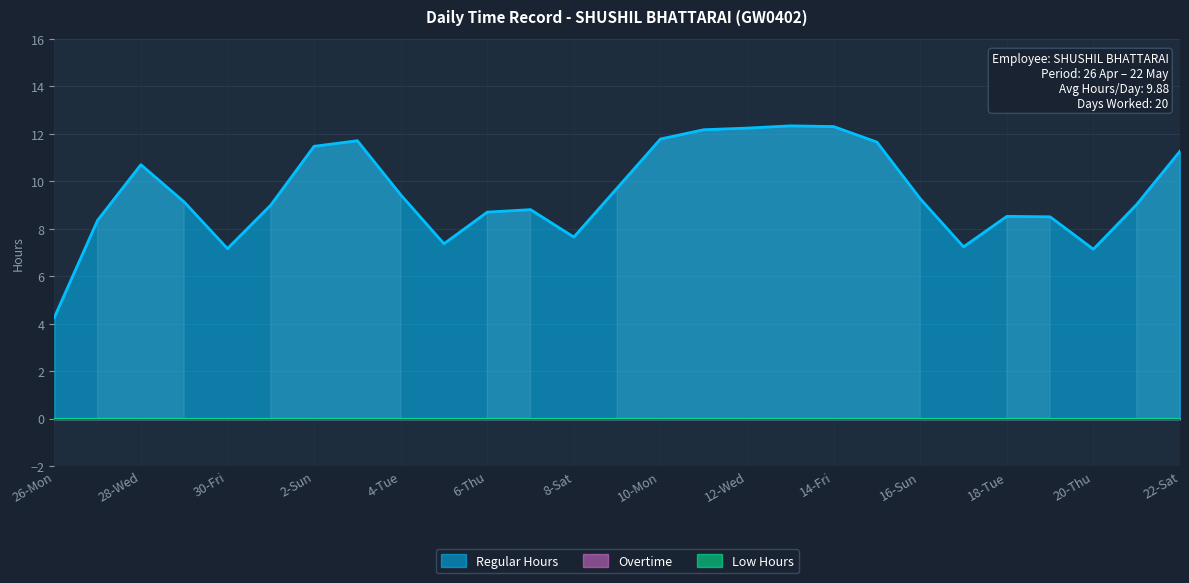

The Regular Hours series shows 9.3 at 16-Sun. True or false?

True